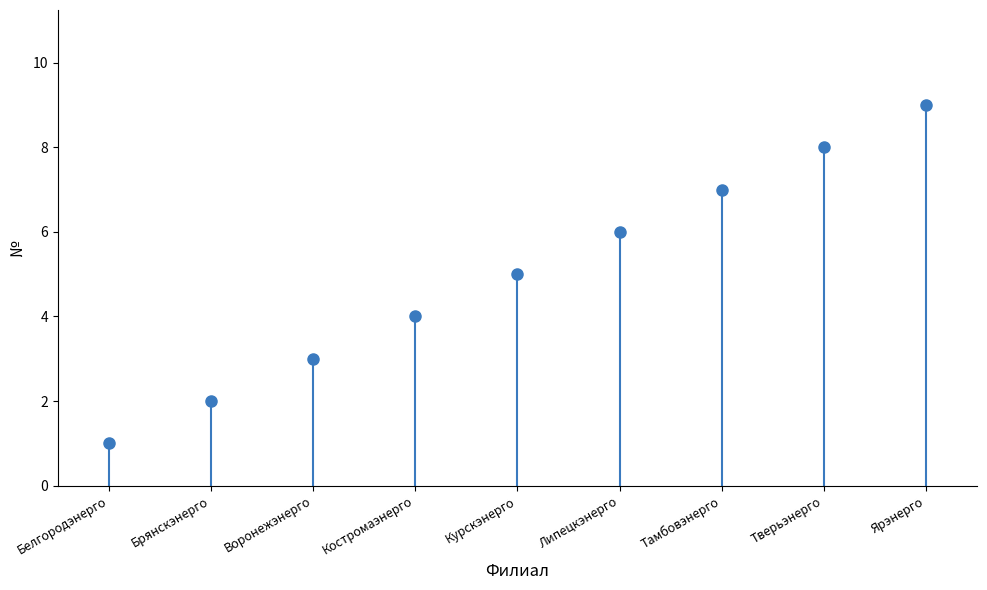

Reading left to right, extract all data points from this chart.

1	2	3	4	5	6	7	8	9